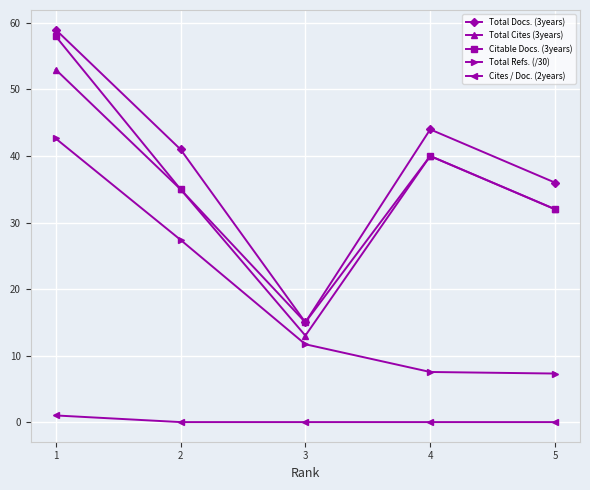

What is the average value of the Cites / Doc. (2years) series?

0.2